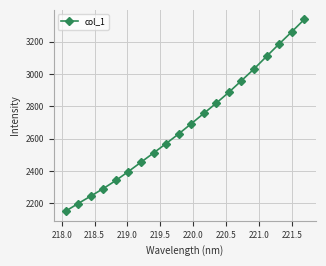

What is the value of the 8th point from the left?

2512.5